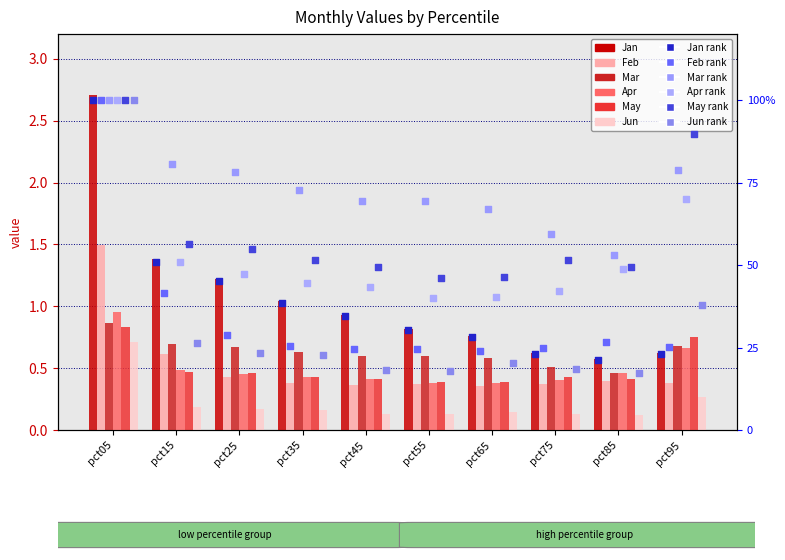

Is the value of Jun at pct85 greater than the value of Mar at pct85?

No